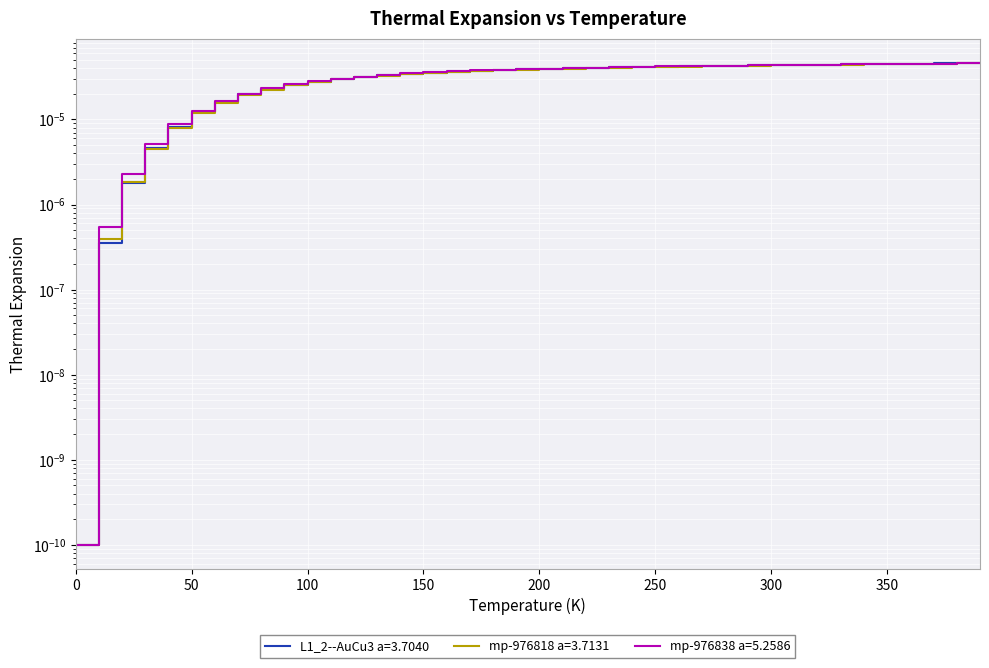

Rank the series by their average value, from highest to lowest.

mp-976838 a=5.2586, L1_2--AuCu3 a=3.7040, mp-976818 a=3.7131